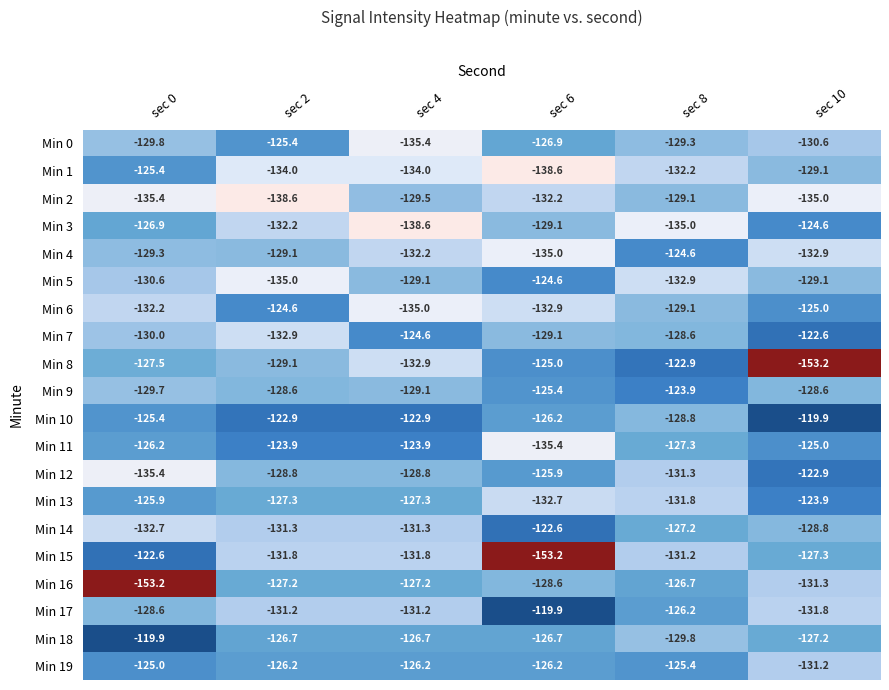

What is the total value across all series at sec 4?

-2597.7